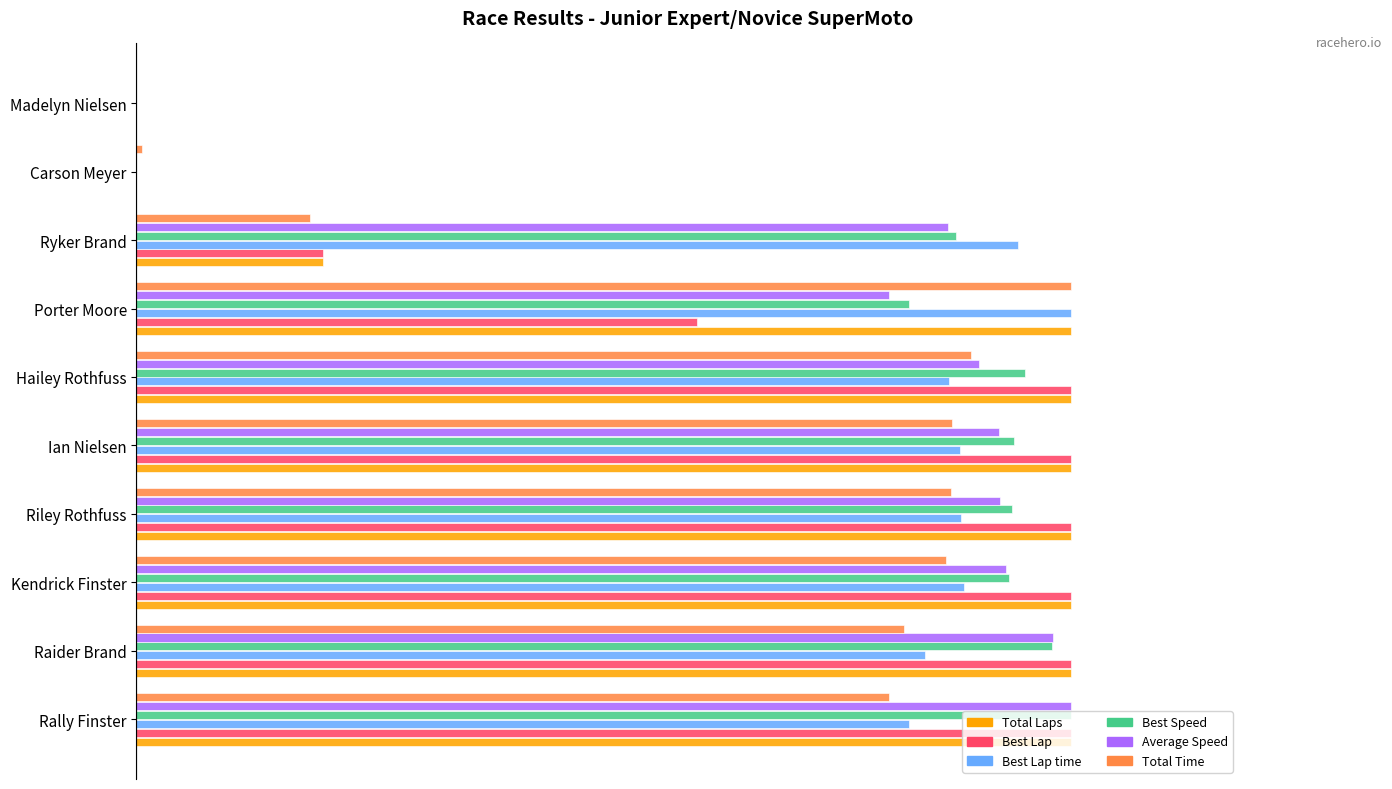

What is the greatest value displayed?

1.0